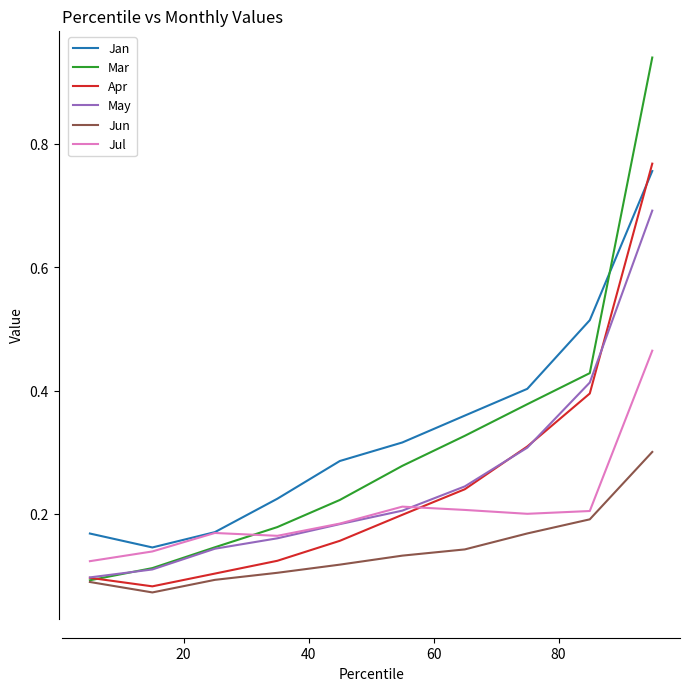

How many times do Jan and Mar cross each other?

1